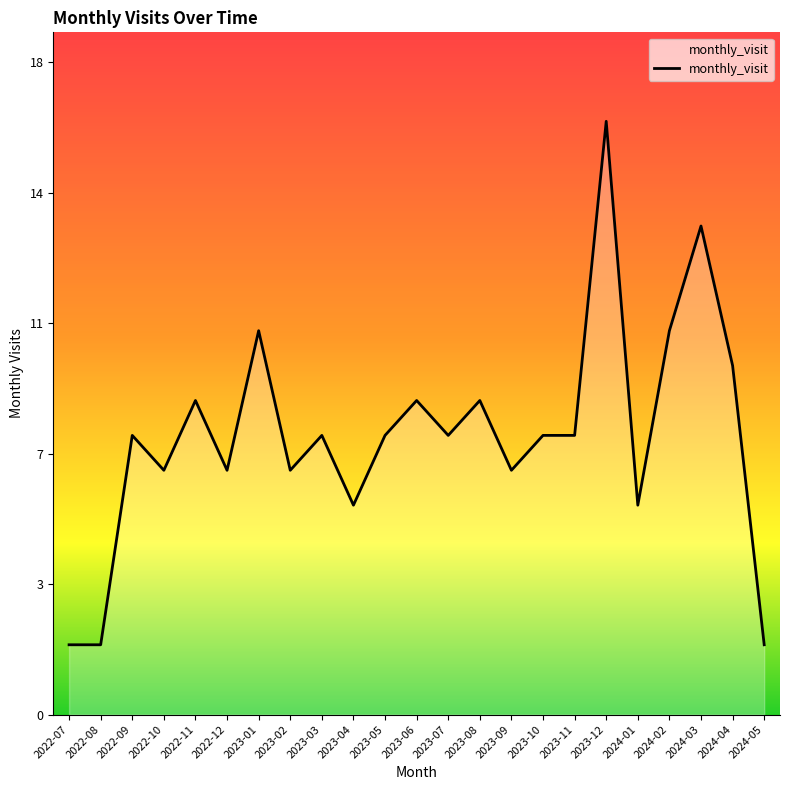

List the labels in order of value, largest first.

2023-12, 2024-03, 2023-01, 2024-02, 2024-04, 2022-11, 2023-06, 2023-08, 2022-09, 2023-03, 2023-05, 2023-07, 2023-10, 2023-11, 2022-10, 2022-12, 2023-02, 2023-09, 2023-04, 2024-01, 2022-07, 2022-08, 2024-05